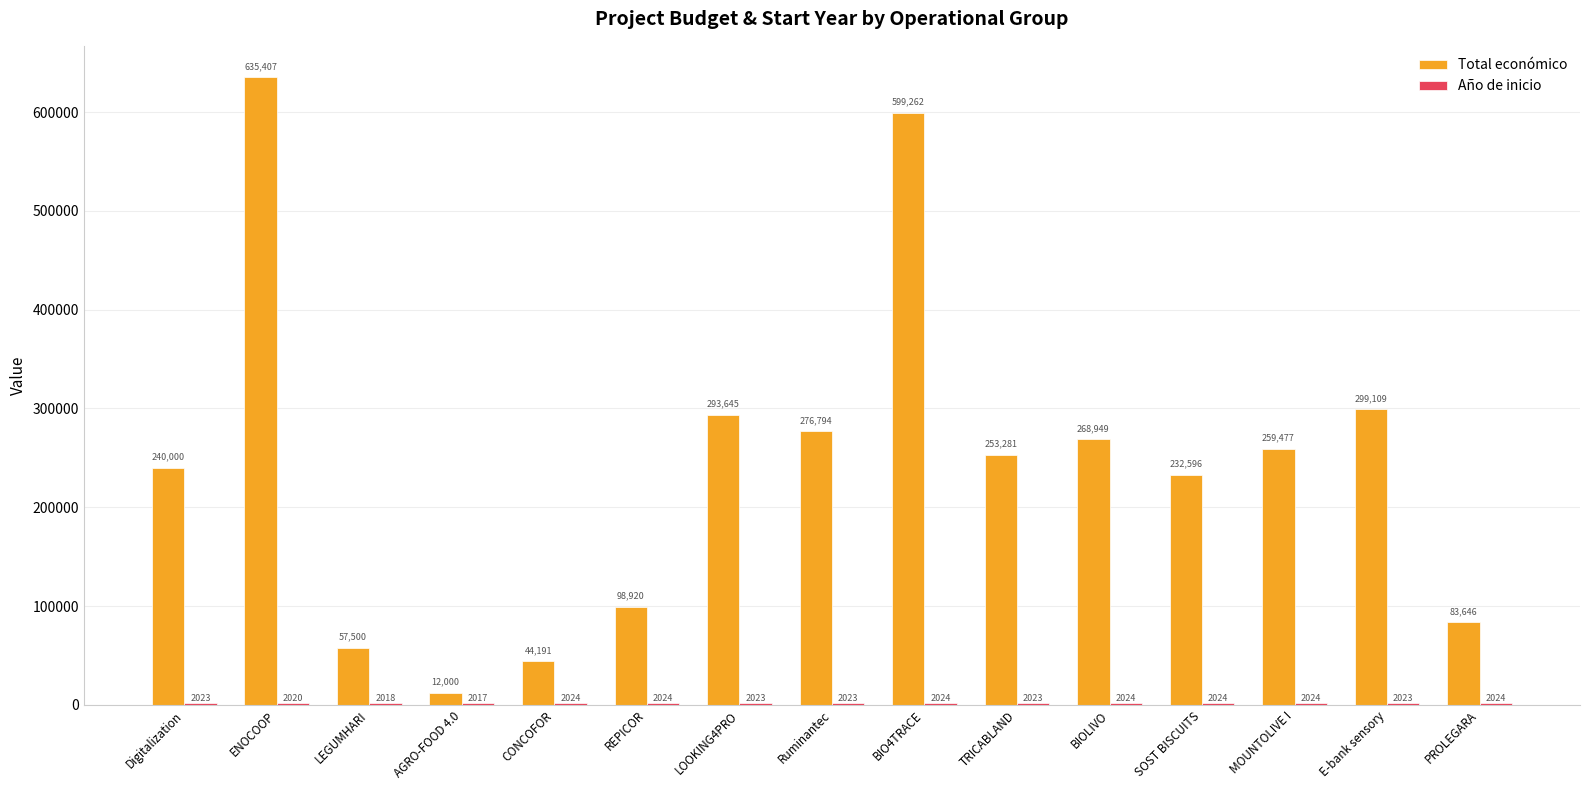

At which label is Total económico closest to 323703?

E-bank sensory